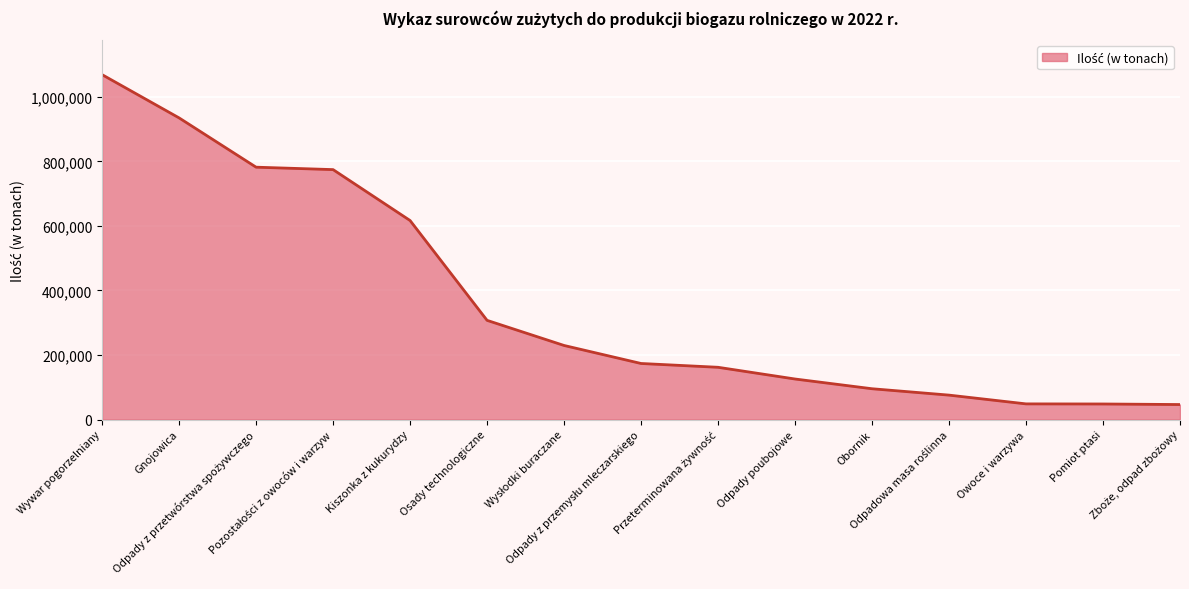

How many lines are shown in the chart?

1